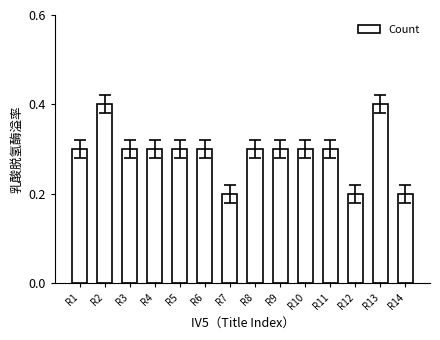

The chart shows a value of 0.3 at R1. True or false?

True